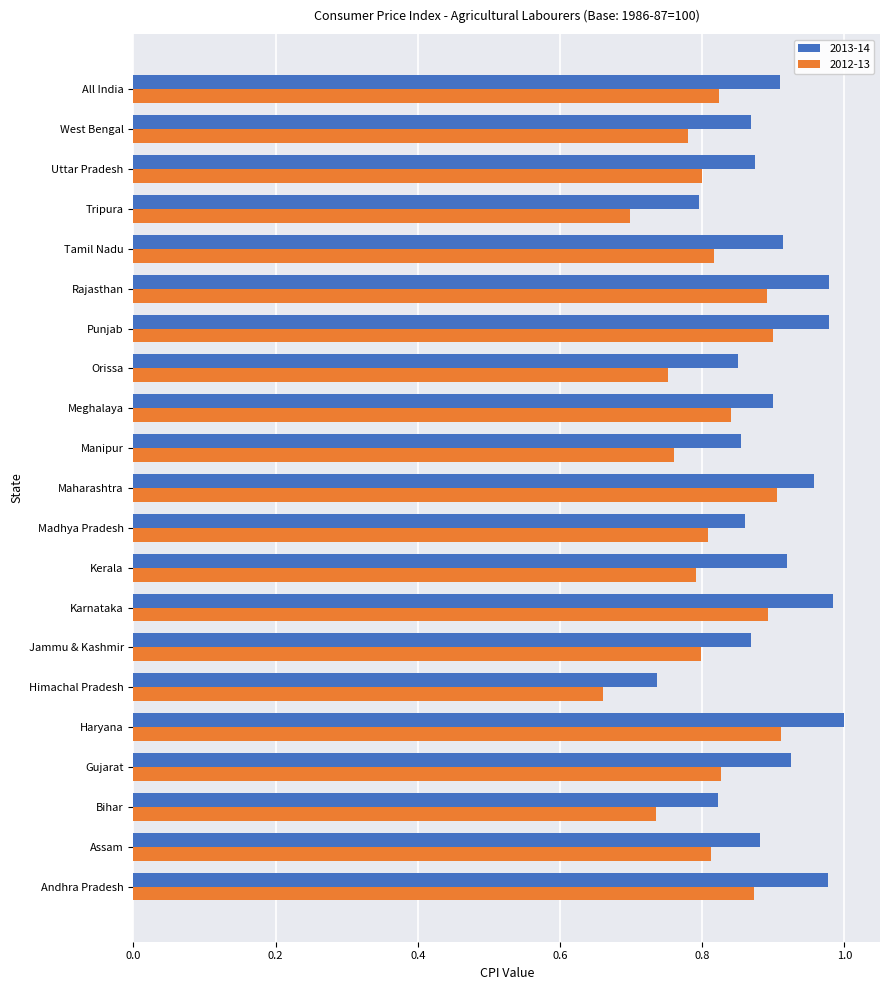

List the series in order of their peak value, highest first.

2013-14, 2012-13